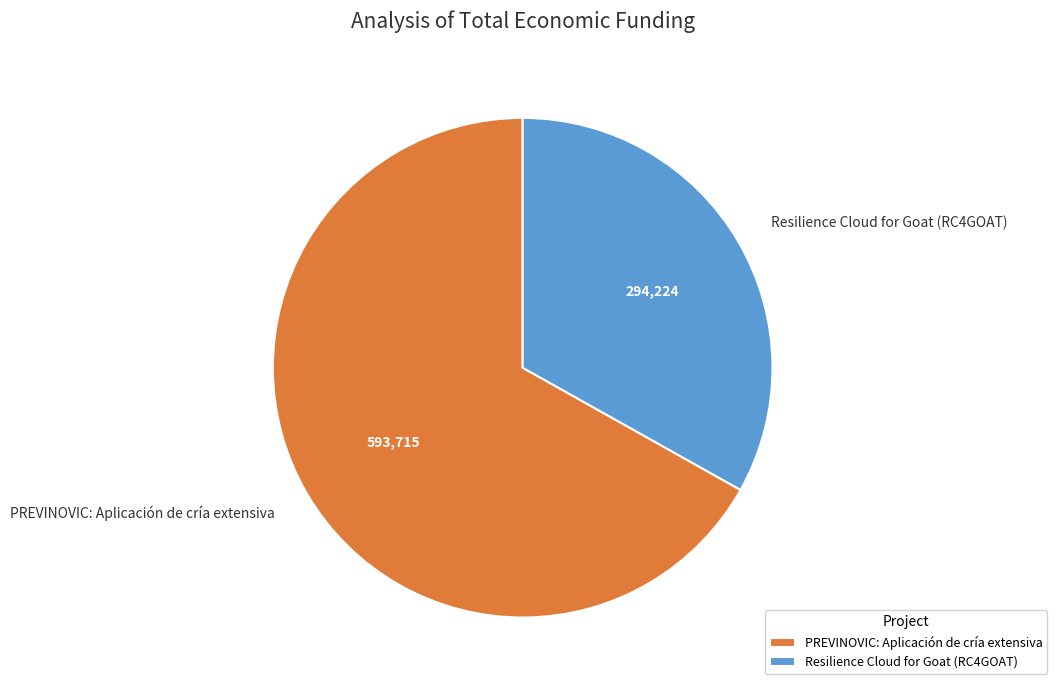

Which category accounts for the majority?

PREVINOVIC: Aplicación de cría extensiva